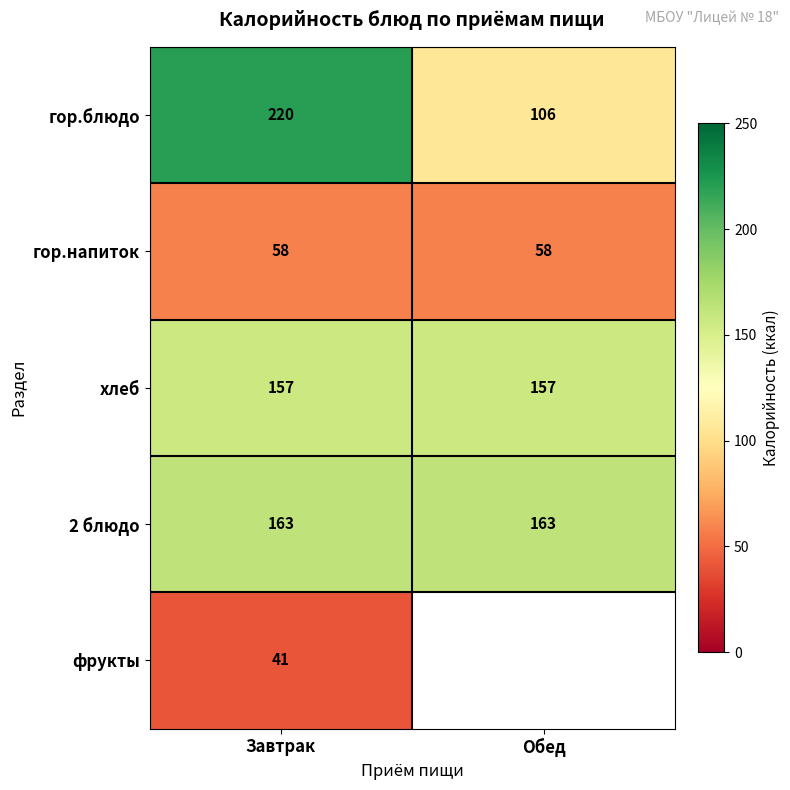

What is the approximate value of гор.напиток at Обед?

58